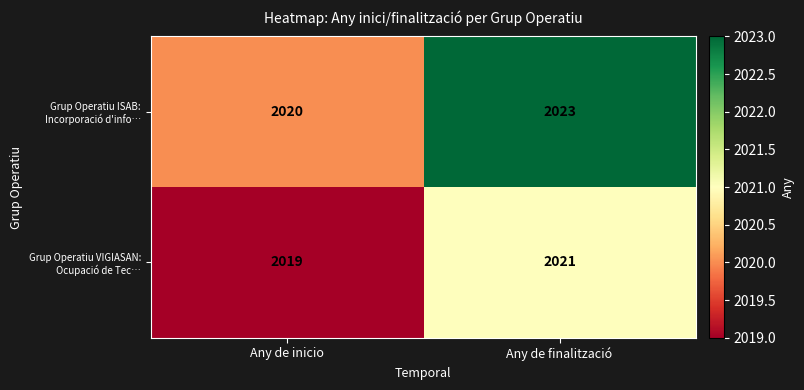

At which label is Grup Operatiu VIGIASAN: Ocupació de Tec… closest to 2020?

Any de inicio